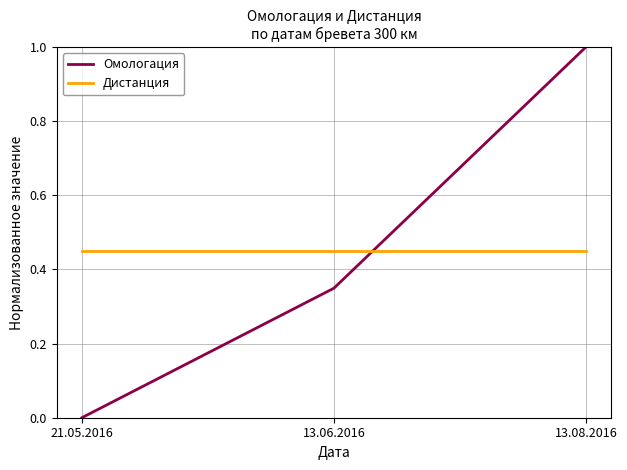

Which category has the highest value across all series?

13.08.2016